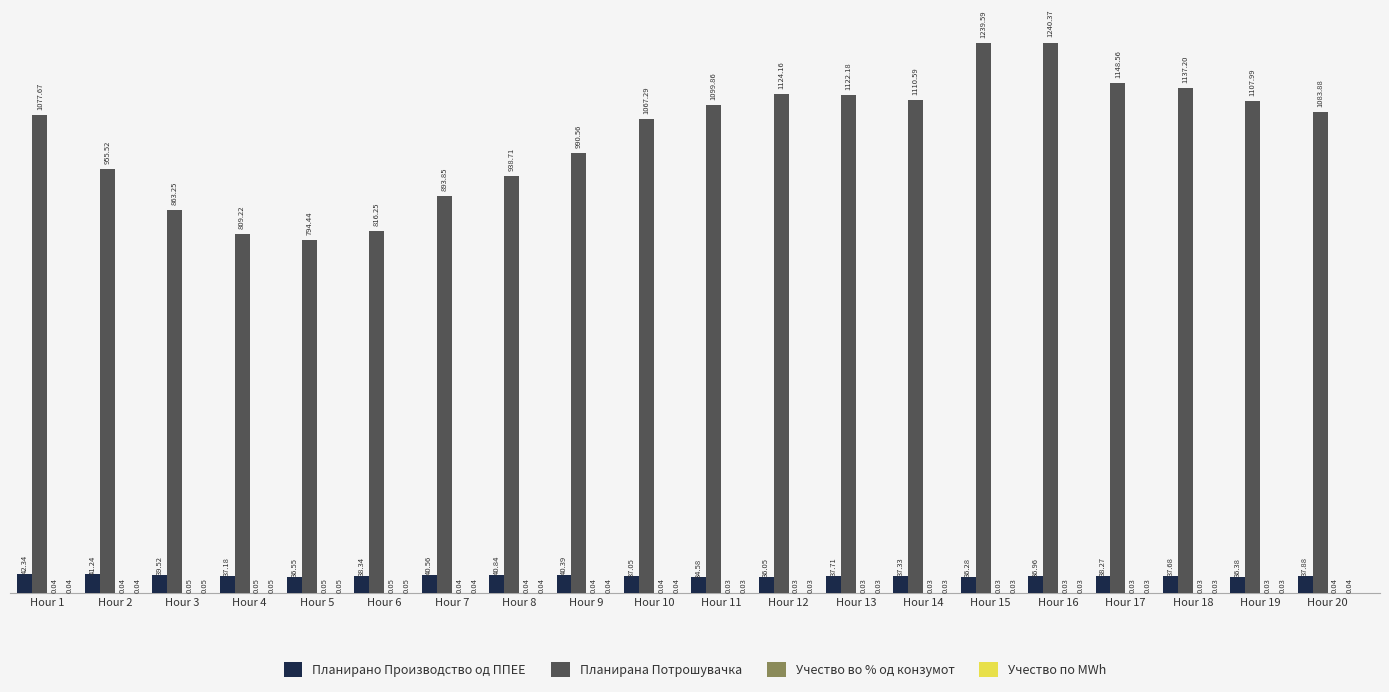

What is the sum of all Планирана Потрошувачка values?

20621.1